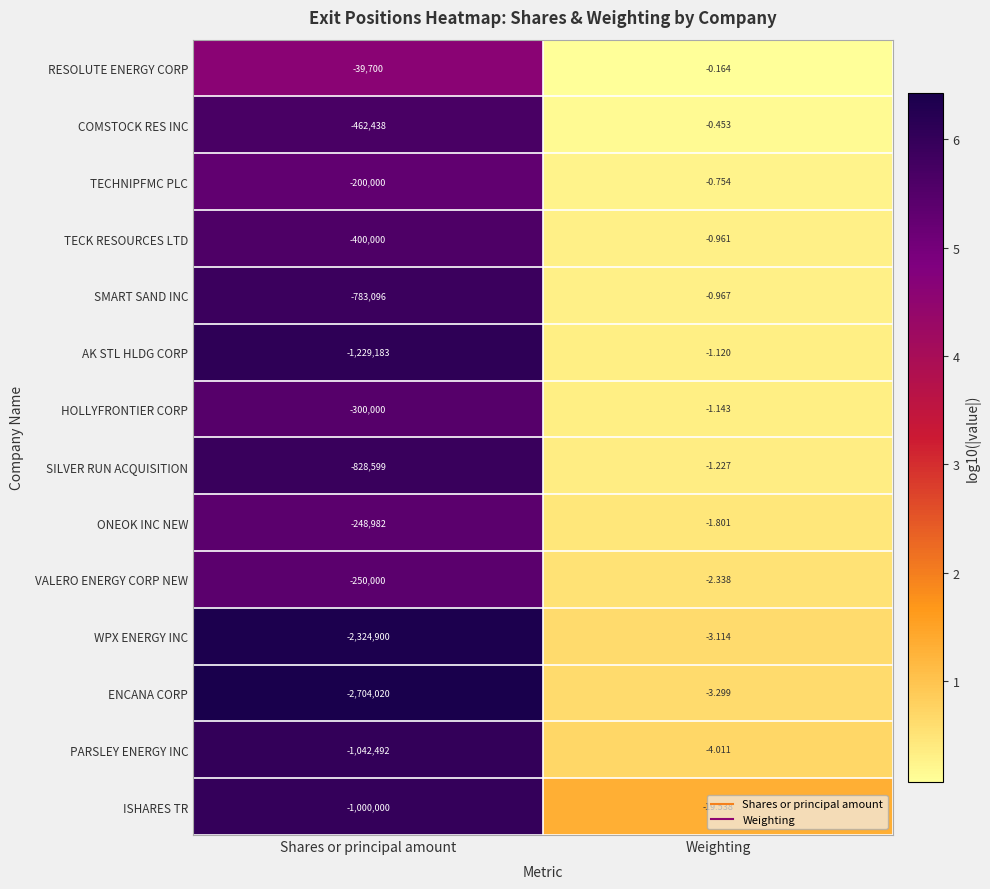

At which category does the chart reach its minimum across all series?

Shares or principal amount